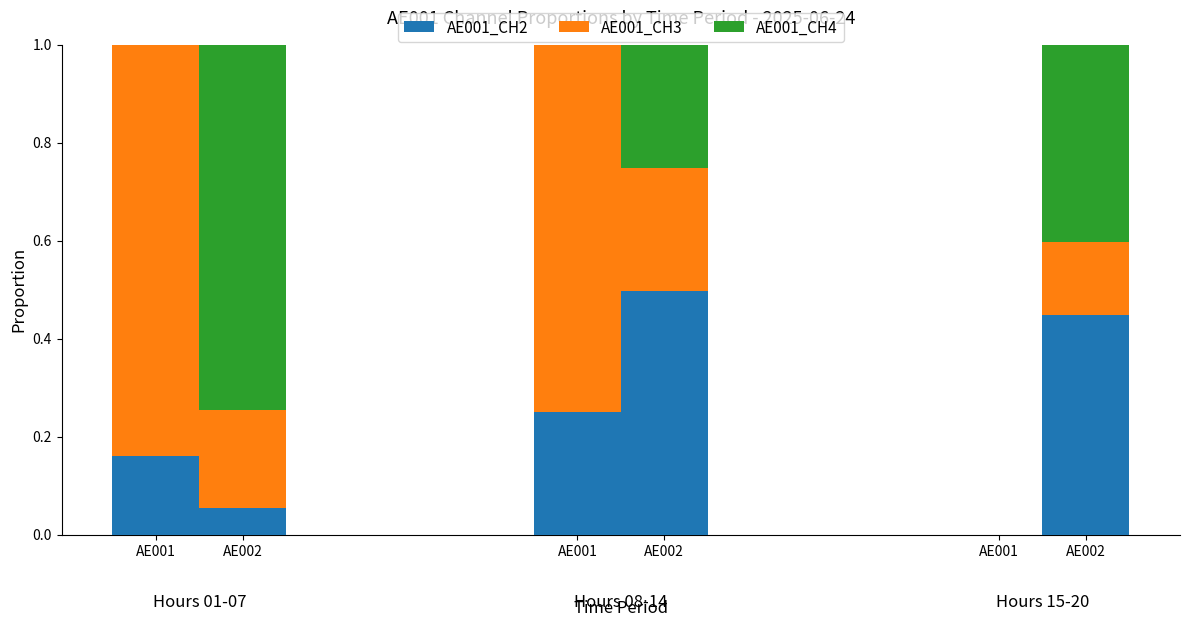

Rank the series at AE001 from lowest to highest value.

AE001_CH4, AE001_CH2, AE001_CH3